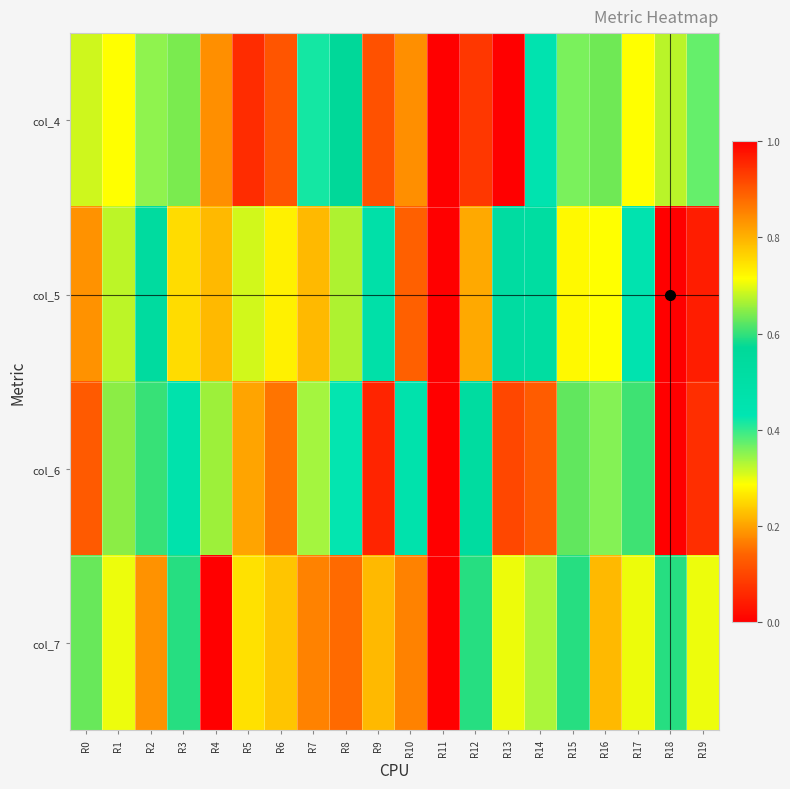

Rank the series at R16 from lowest to highest value.

col_7, col_6, col_4, col_5